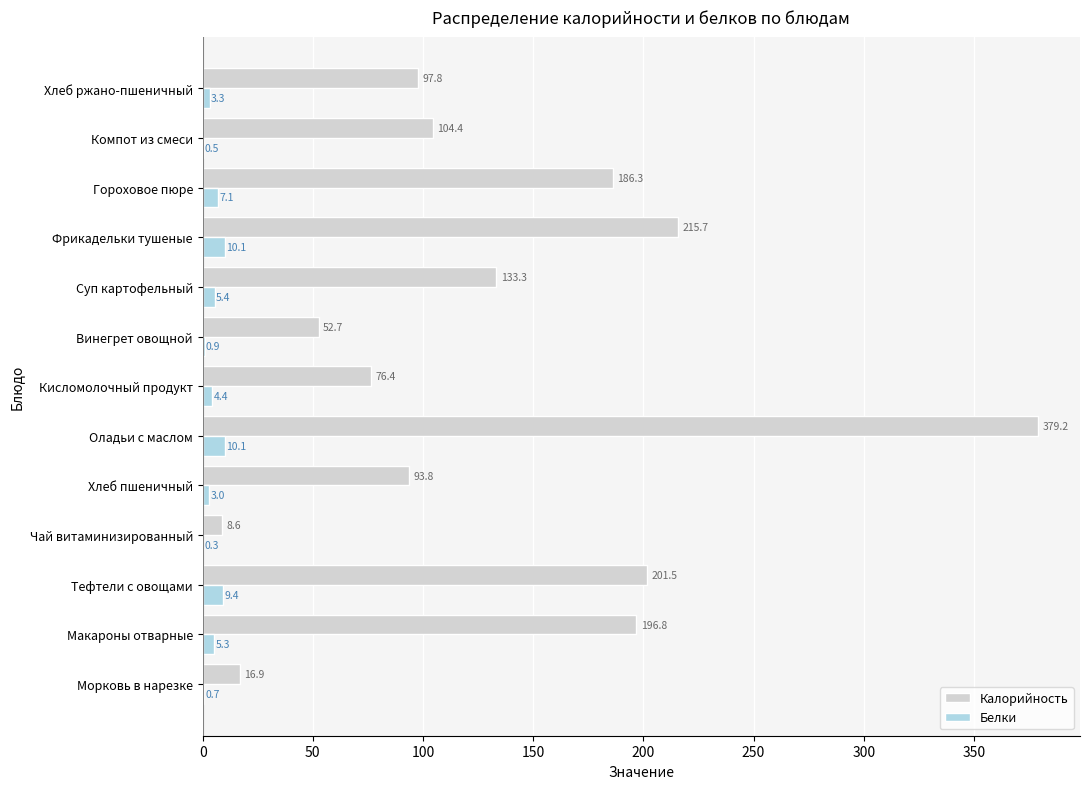

At which category is the sum across all series the highest?

Оладьи с маслом